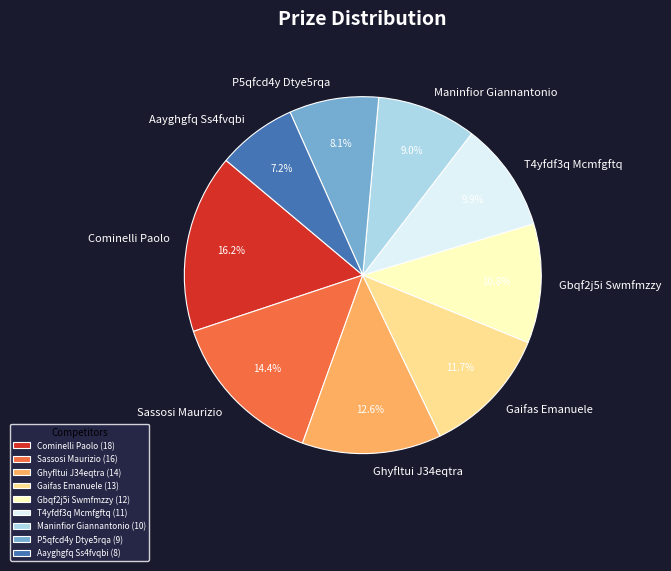

Which category has the biggest portion of the pie?

Cominelli Paolo